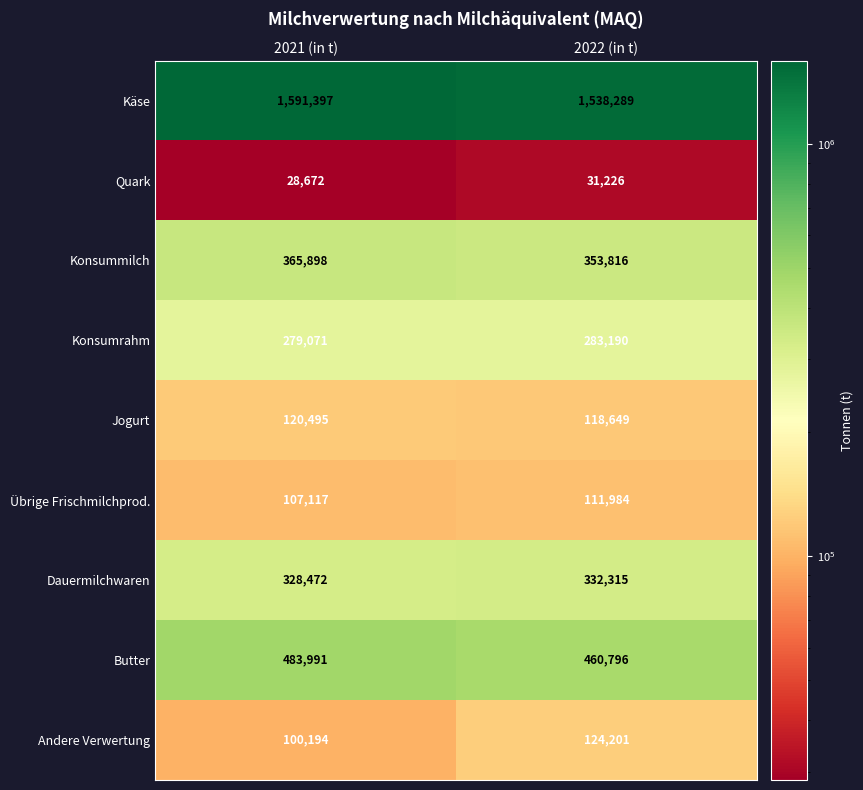

What is the total value across all series at 2022 (in t)?

3354466